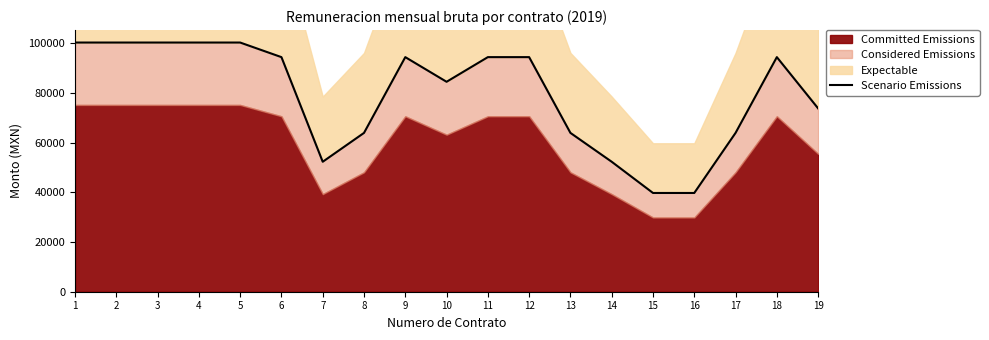

Reading left to right, extract all data points from this chart.

100285.0	100285.0	100285.0	100285.0	100285.0	94413.3	52302.5	63920.0	94413.3	84490.0	94413.3	94413.3	63920.0	52302.5	39742.7	39742.7	63920.0	94413.3	73776.7